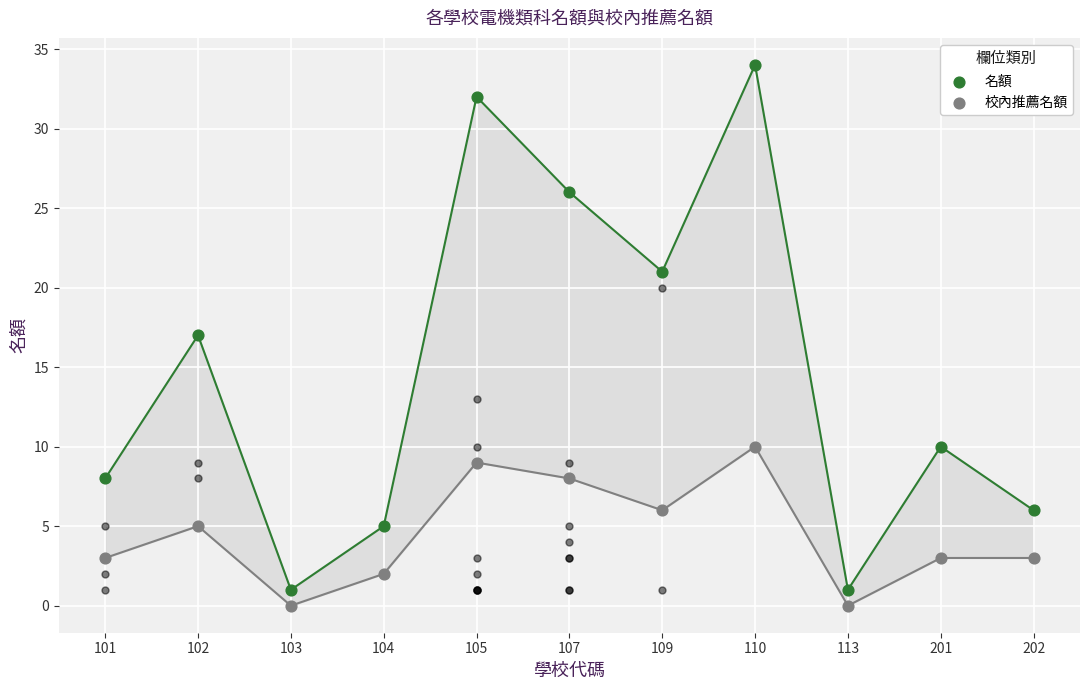

Which series has the widest spread of Y values?

名額